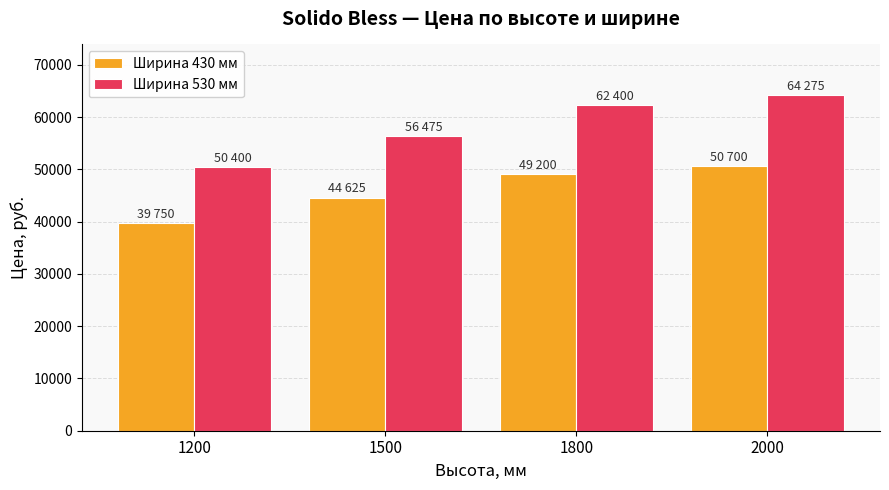

Where is Ширина 530 мм nearest to the value 57337?

1500